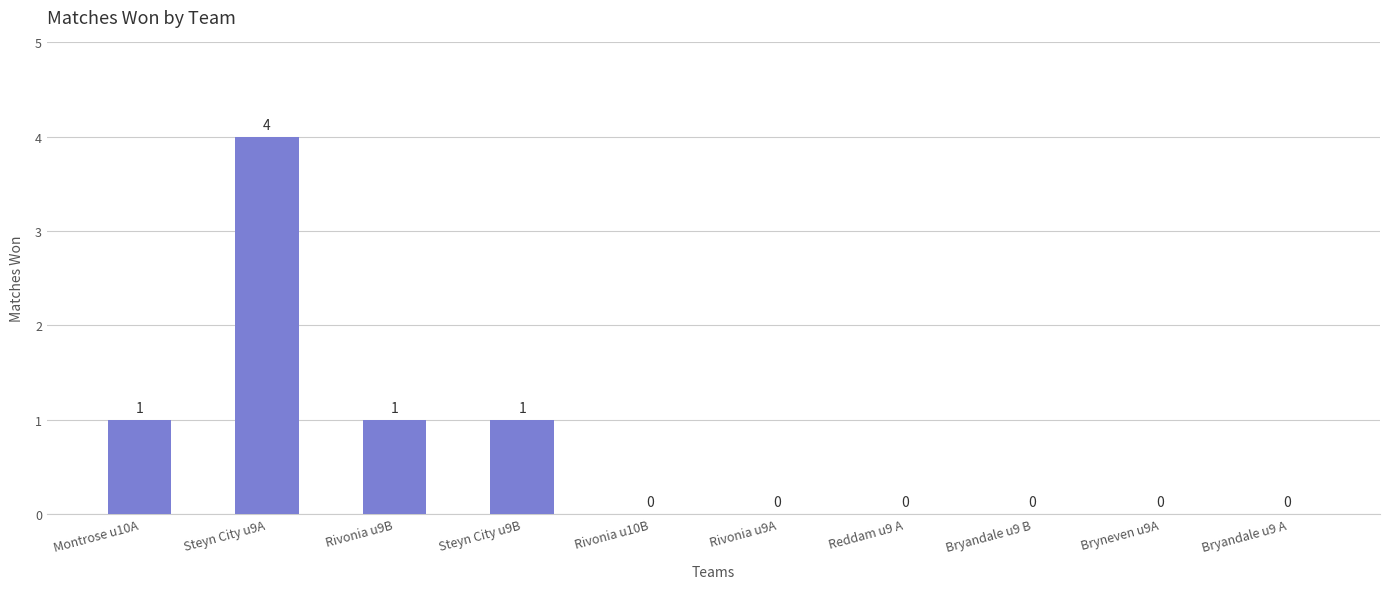

How many values are above zero?

4